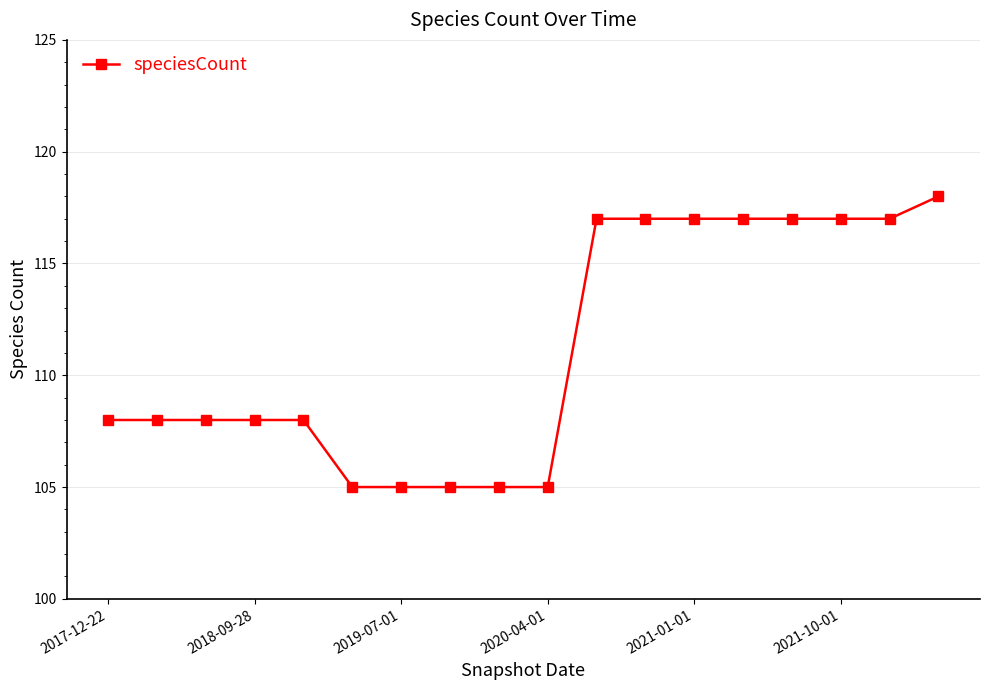

What is the value of the 14th point from the left?

117